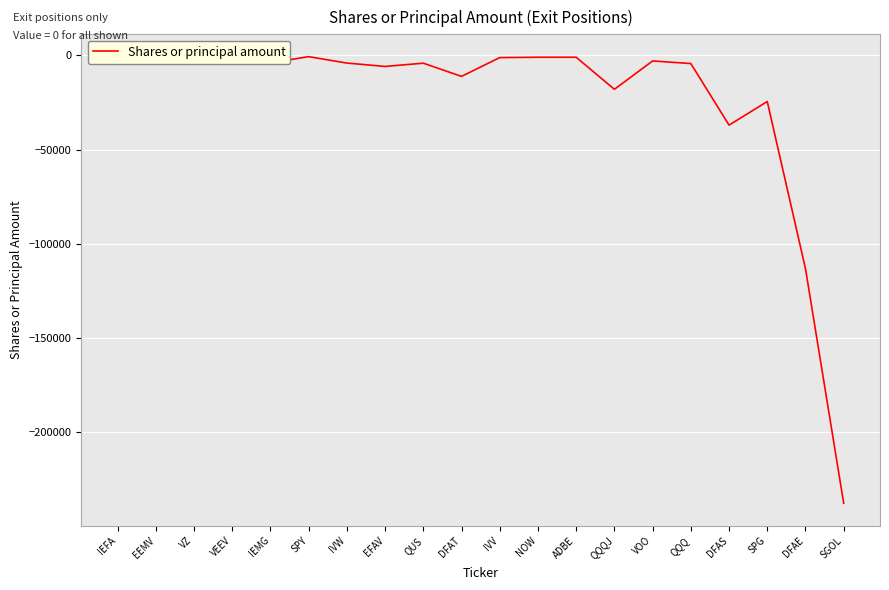

The value at DFAE is -113133. True or false?

True